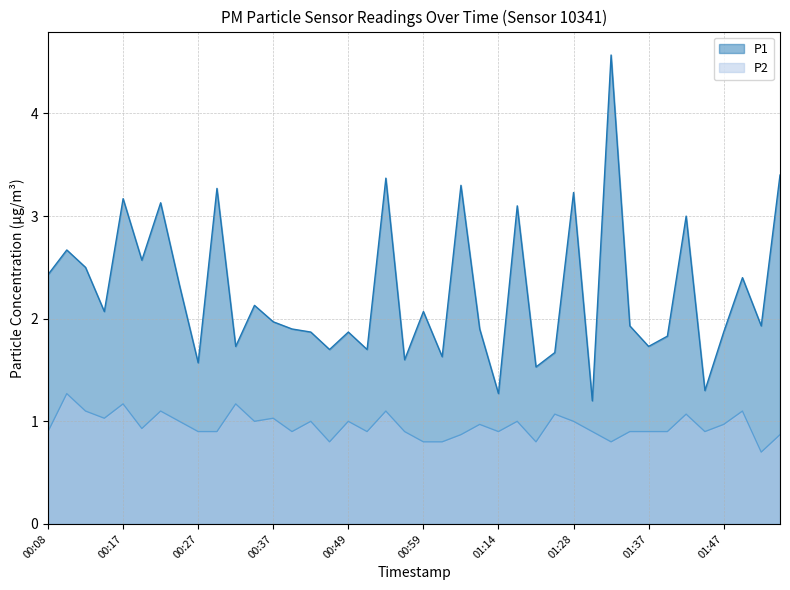

Reading left to right, what are all the values shown in this chart?

P1: 2.4	2.7	2.5	2.1	3.2	2.6	3.1	2.3	1.6	3.3	1.7	2.1	2.0	1.9	1.9	1.7	1.9	1.7	3.4	1.6	2.1	1.6	3.3	1.9	1.3	3.1	1.5	1.7	3.2	1.2	4.6	1.9	1.7	1.8	3.0	1.3	1.9	2.4	1.9	3.4
P2: 0.9	1.3	1.1	1.0	1.2	0.9	1.1	1.0	0.9	0.9	1.2	1.0	1.0	0.9	1.0	0.8	1.0	0.9	1.1	0.9	0.8	0.8	0.9	1.0	0.9	1.0	0.8	1.1	1.0	0.9	0.8	0.9	0.9	0.9	1.1	0.9	1.0	1.1	0.7	0.9